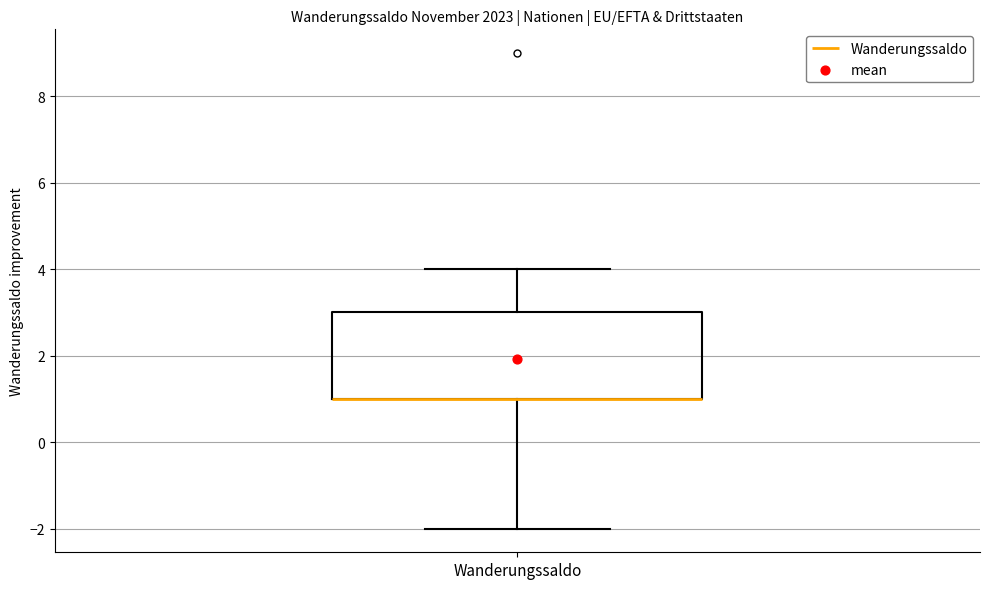

Read this box plot against the y-axis: the position of the median line, the range covered by the box, and the ends of both whiskers. The values are not printed on the chart, so give them approximately, as read against the axis.

median 1 (drawn on the box's lower edge), box 1 to 3, whiskers -2 to 4